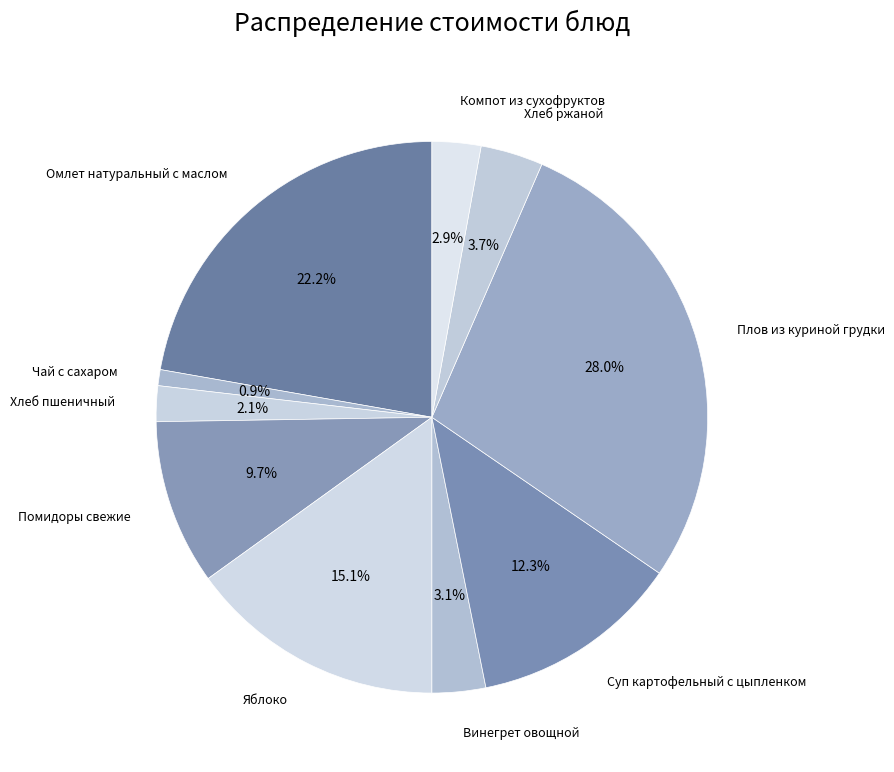

Does Чай с сахаром represent more than half of the total?

No